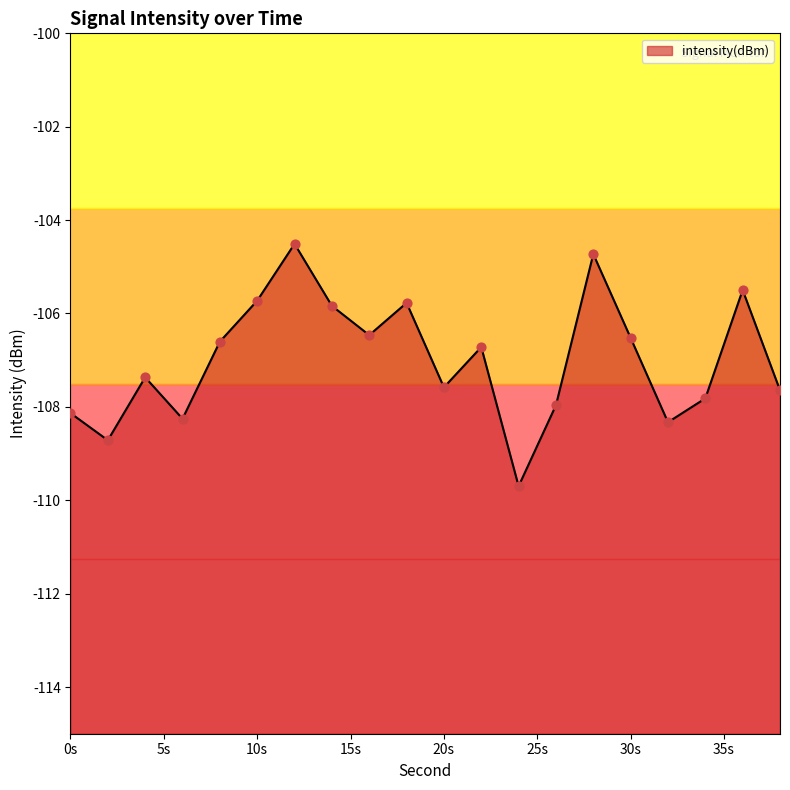

What is the change in value from 18 to 24?

-3.9